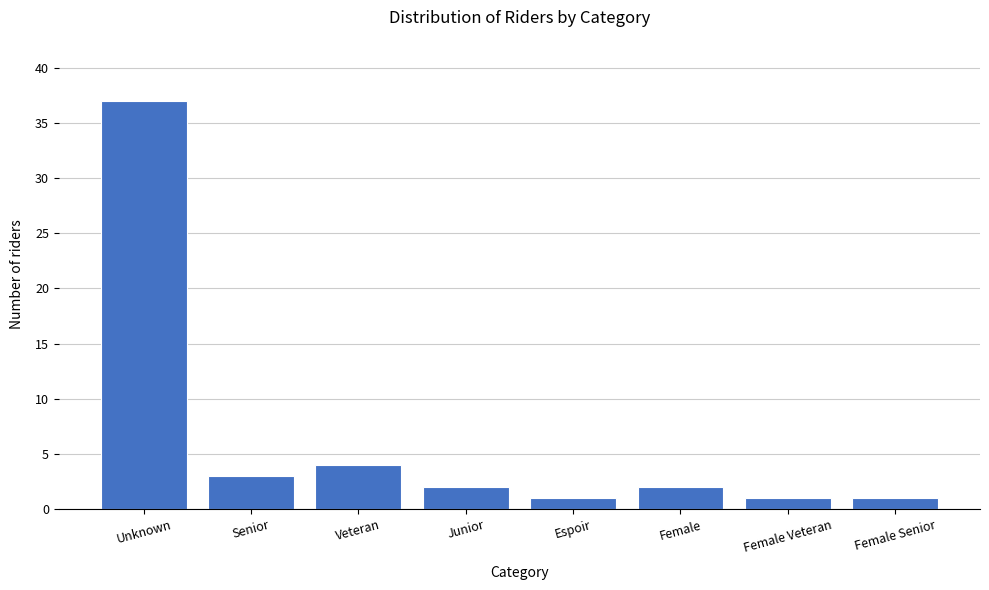

Reading left to right, what are all the values shown in this chart?

37	3	4	2	1	2	1	1